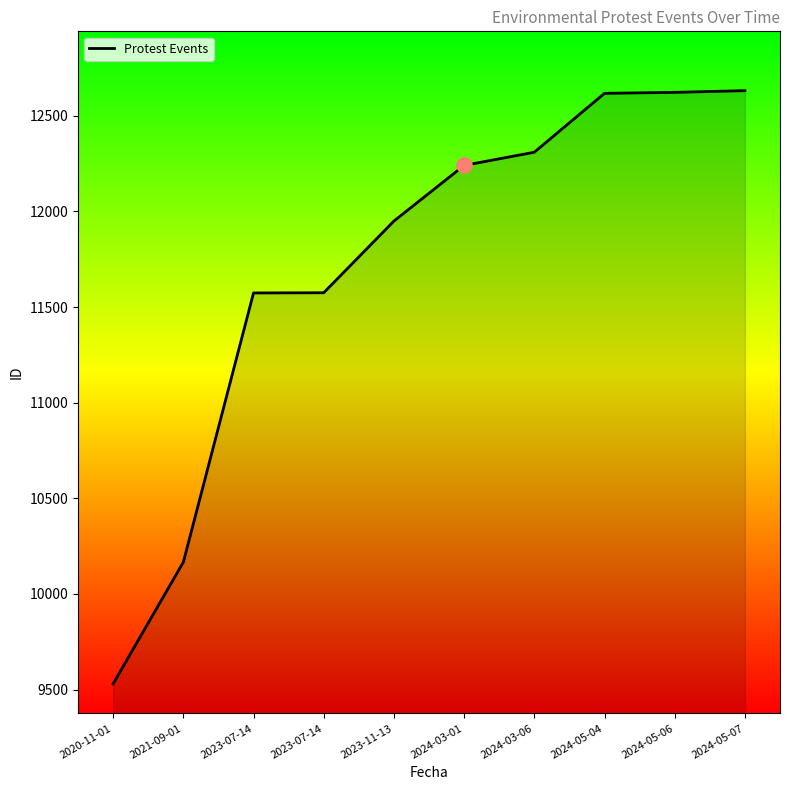

What is the change in value from 2023-07-14 to 2023-11-13?

+376